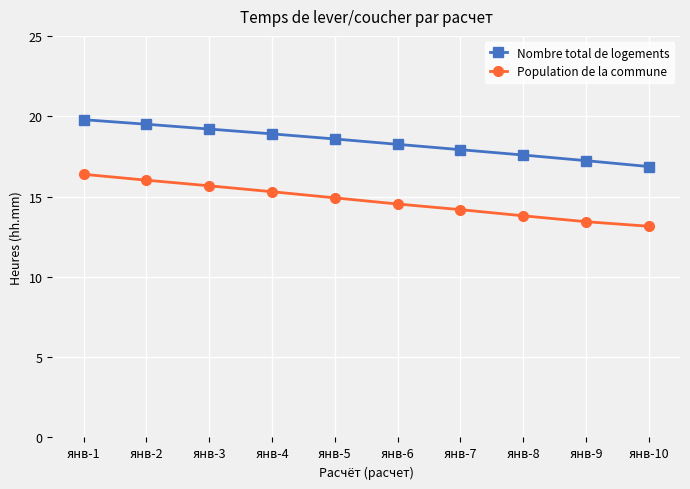

How many values in the Population de la commune series exceed 14?

7